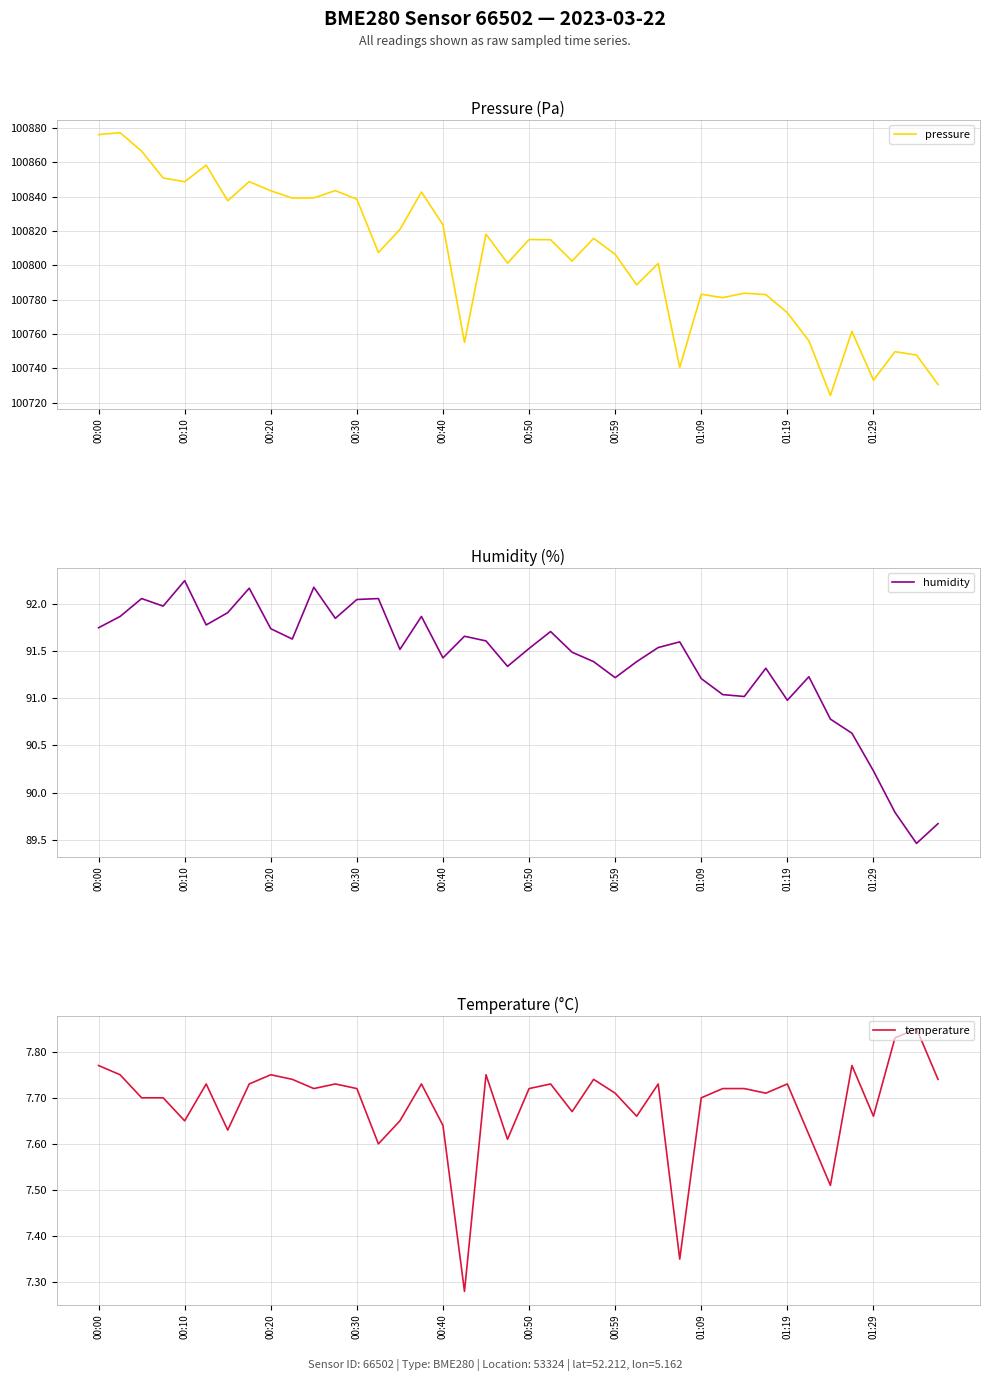

Reading right to left, extract all data points from this chart.

pressure: 100730.5	100747.7	100749.6	100733.0	100761.5	100724.1	100756.0	100772.3	100782.9	100783.7	100781.1	100783.1	100740.4	100801.0	100788.6	100806.4	100815.7	100802.4	100814.9	100815.0	100801.2	100818.2	100755.0	100823.6	100842.7	100820.8	100807.4	100838.5	100843.5	100839.3	100839.2	100843.4	100848.8	100837.6	100858.4	100848.7	100850.9	100866.5	100877.3	100876.2
humidity: 89.7	89.5	89.8	90.2	90.6	90.8	91.2	91.0	91.3	91.0	91.0	91.2	91.6	91.5	91.4	91.2	91.4	91.5	91.7	91.5	91.3	91.6	91.7	91.4	91.9	91.5	92.1	92.0	91.8	92.2	91.6	91.7	92.2	91.9	91.8	92.2	92.0	92.1	91.9	91.8
temperature: 7.7	7.8	7.8	7.7	7.8	7.5	7.6	7.7	7.7	7.7	7.7	7.7	7.3	7.7	7.7	7.7	7.7	7.7	7.7	7.7	7.6	7.8	7.3	7.6	7.7	7.7	7.6	7.7	7.7	7.7	7.7	7.8	7.7	7.6	7.7	7.7	7.7	7.7	7.8	7.8